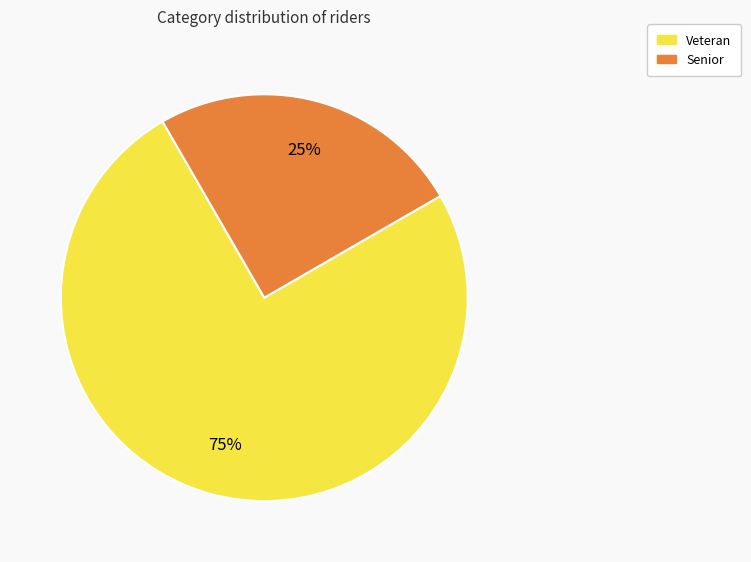

Does any single category account for the majority?

Yes